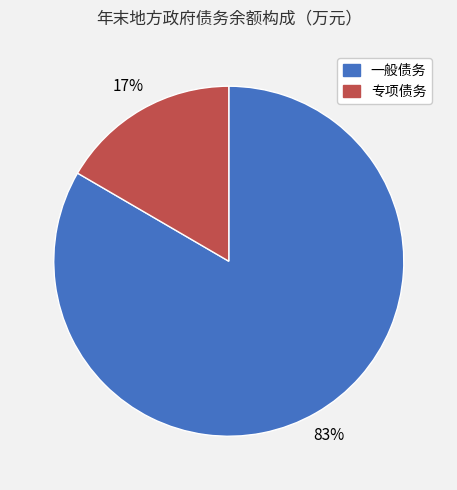

Rank the categories by value from highest to lowest.

一般债务, 专项债务